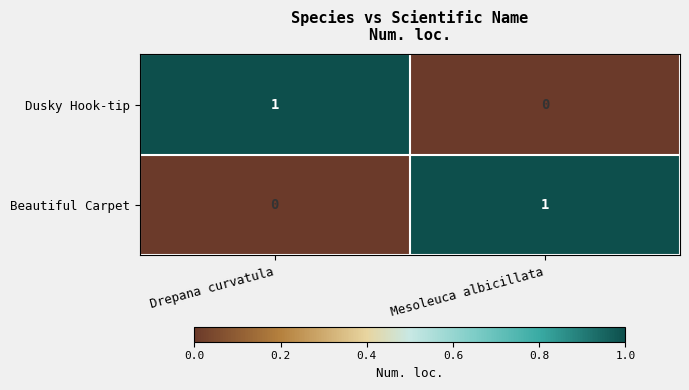

Reading right to left, what are all the values shown in this chart?

Dusky Hook-tip: Mesoleuca albicillata=0	Drepana curvatula=1
Beautiful Carpet: Mesoleuca albicillata=1	Drepana curvatula=0